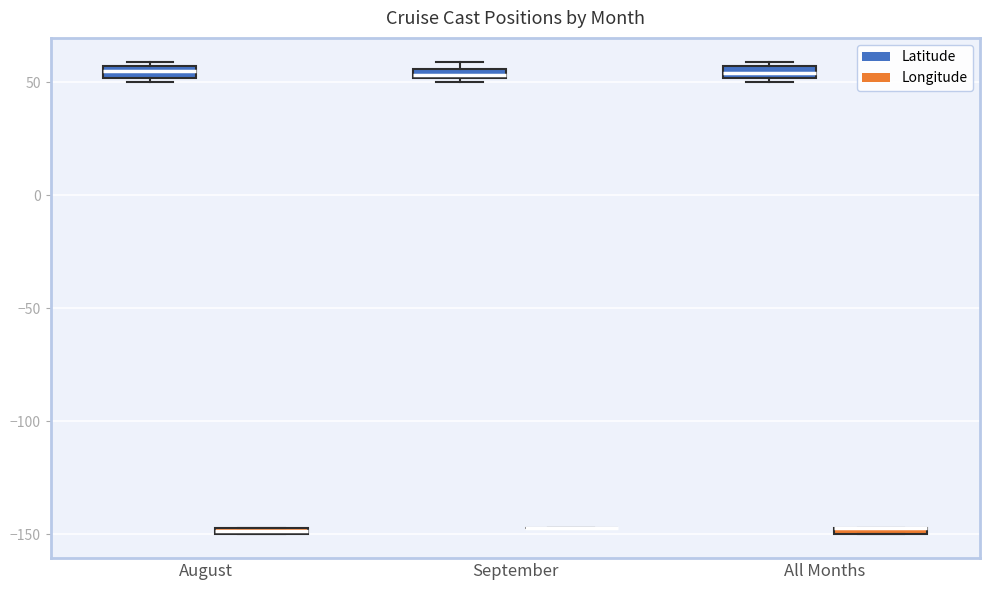

Where is the upper edge of the box for All Months (Latitude) on the y-axis? The values are not printed on the chart, so give them approximately, as read against the axis.

55